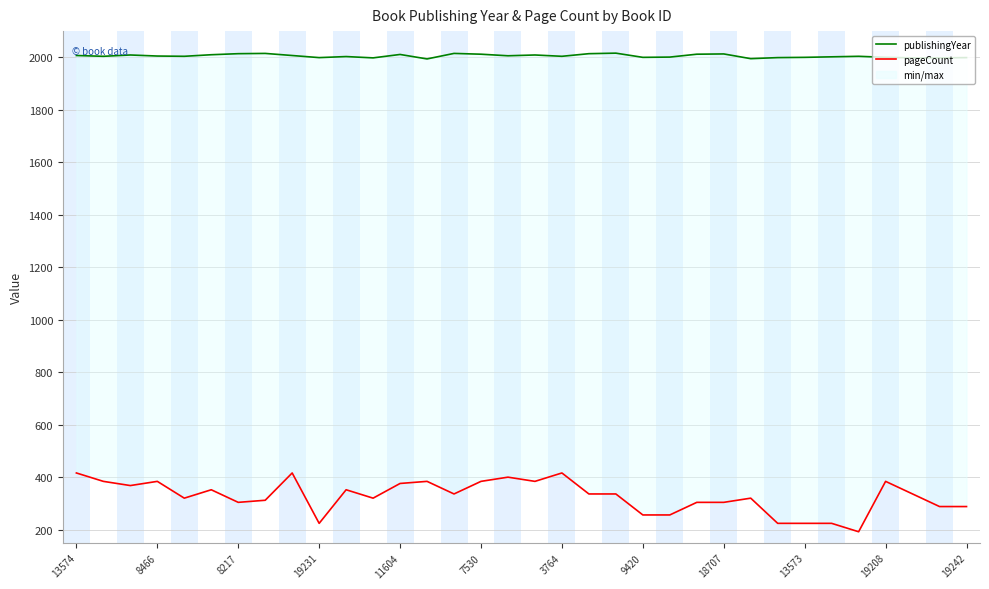

Which has a higher value, 29 or 8217?

8217